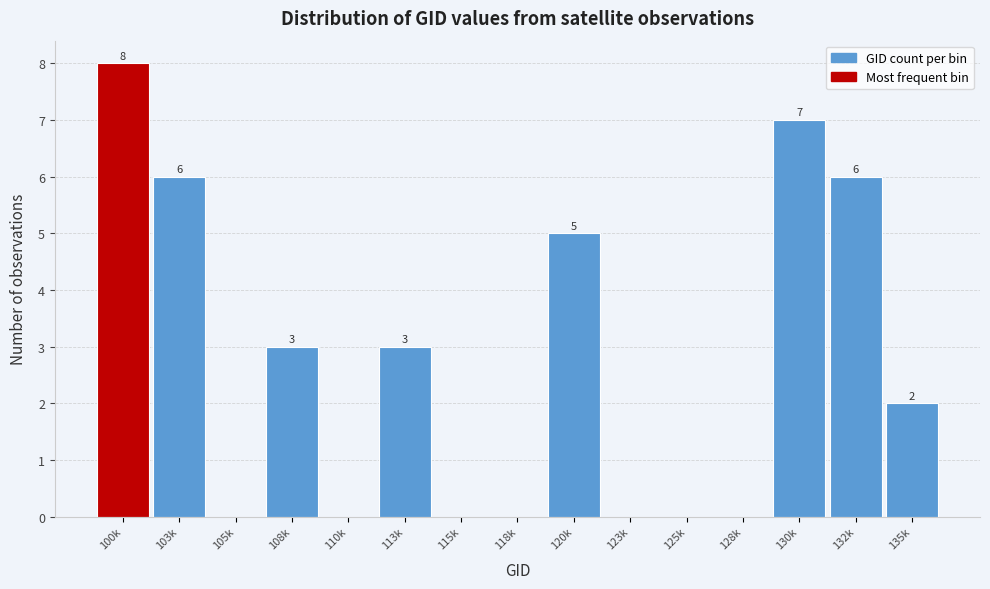

Reading left to right, transcribe all the data shown in this chart.

100k=8	103k=6	105k=0	108k=3	110k=0	113k=3	115k=0	118k=0	120k=5	123k=0	125k=0	128k=0	130k=7	132k=6	135k=2